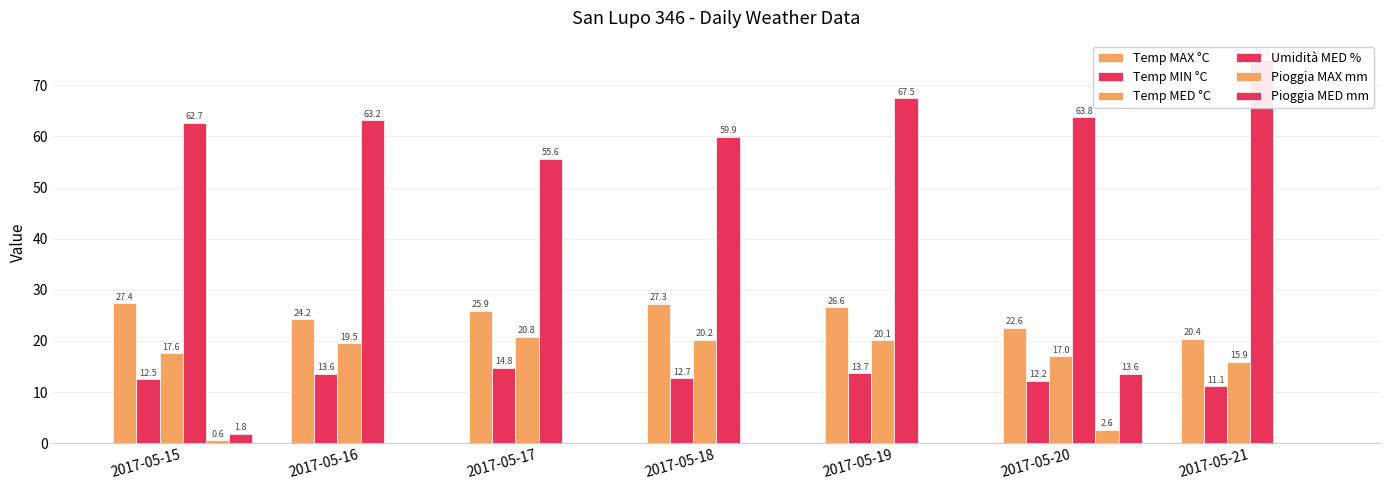

Reading left to right, transcribe all the data shown in this chart.

Temp MAX °C: 2017-05-15=27.4	2017-05-16=24.2	2017-05-17=25.9	2017-05-18=27.3	2017-05-19=26.6	2017-05-20=22.6	2017-05-21=20.4
Temp MIN °C: 2017-05-15=12.5	2017-05-16=13.6	2017-05-17=14.8	2017-05-18=12.7	2017-05-19=13.7	2017-05-20=12.2	2017-05-21=11.1
Temp MED °C: 2017-05-15=17.6	2017-05-16=19.5	2017-05-17=20.8	2017-05-18=20.2	2017-05-19=20.1	2017-05-20=17.0	2017-05-21=15.9
Umidità MED %: 2017-05-15=62.7	2017-05-16=63.2	2017-05-17=55.6	2017-05-18=59.9	2017-05-19=67.5	2017-05-20=63.8	2017-05-21=75.0
Pioggia MAX mm: 2017-05-15=0.6	2017-05-16=0.0	2017-05-17=0.0	2017-05-18=0.0	2017-05-19=0.0	2017-05-20=2.6	2017-05-21=0.0
Pioggia MED mm: 2017-05-15=1.8	2017-05-16=0.0	2017-05-17=0.0	2017-05-18=0.0	2017-05-19=0.0	2017-05-20=13.6	2017-05-21=0.0